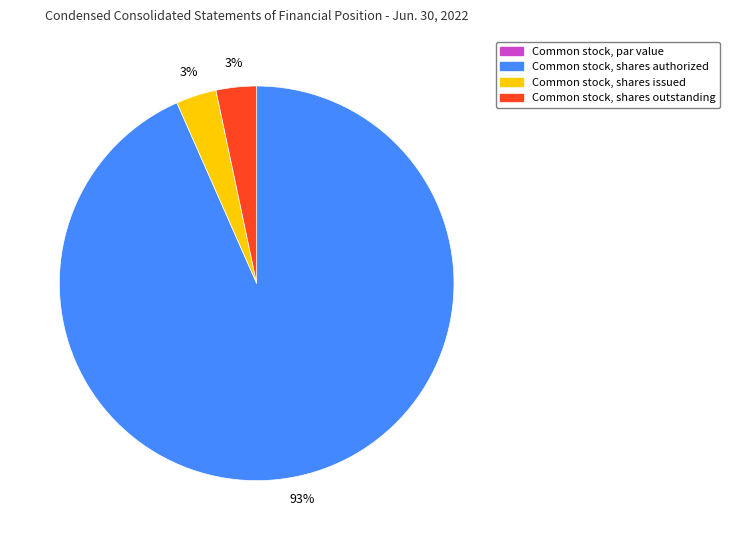

Does Common stock, shares authorized represent more than half of the total?

Yes